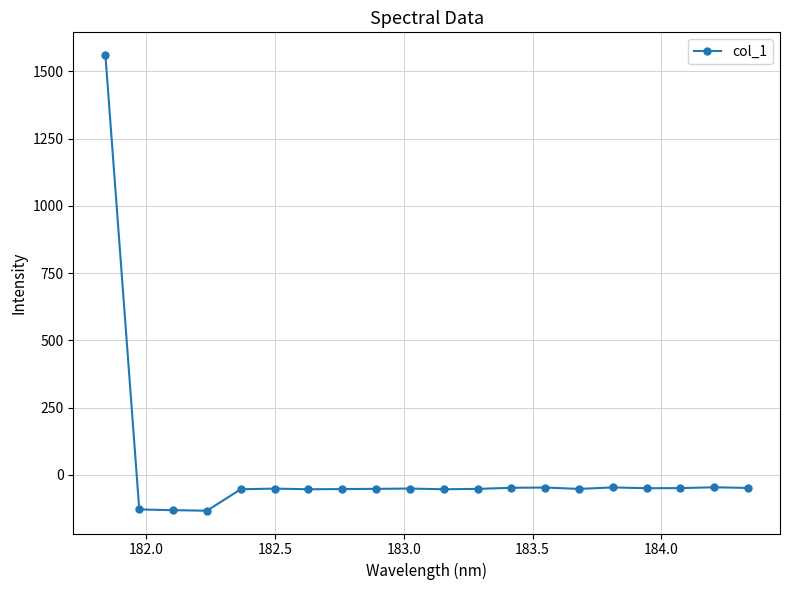

What is the greatest value displayed?

1560.9